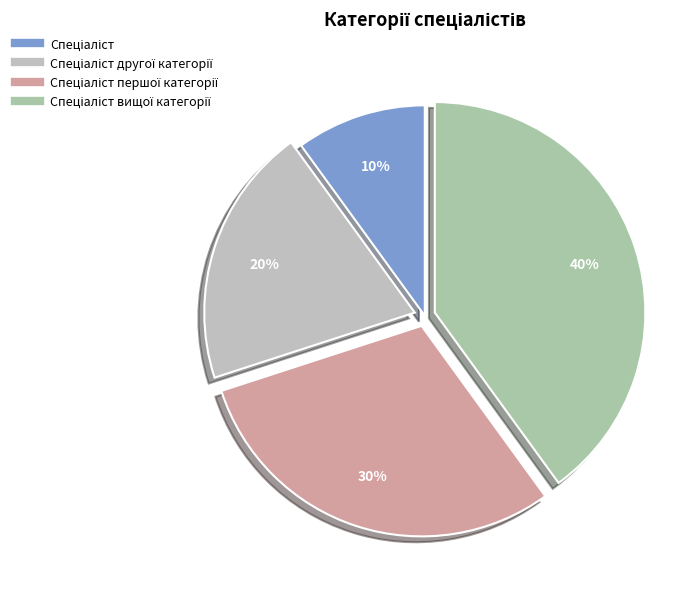

Is there a majority slice in this chart?

No